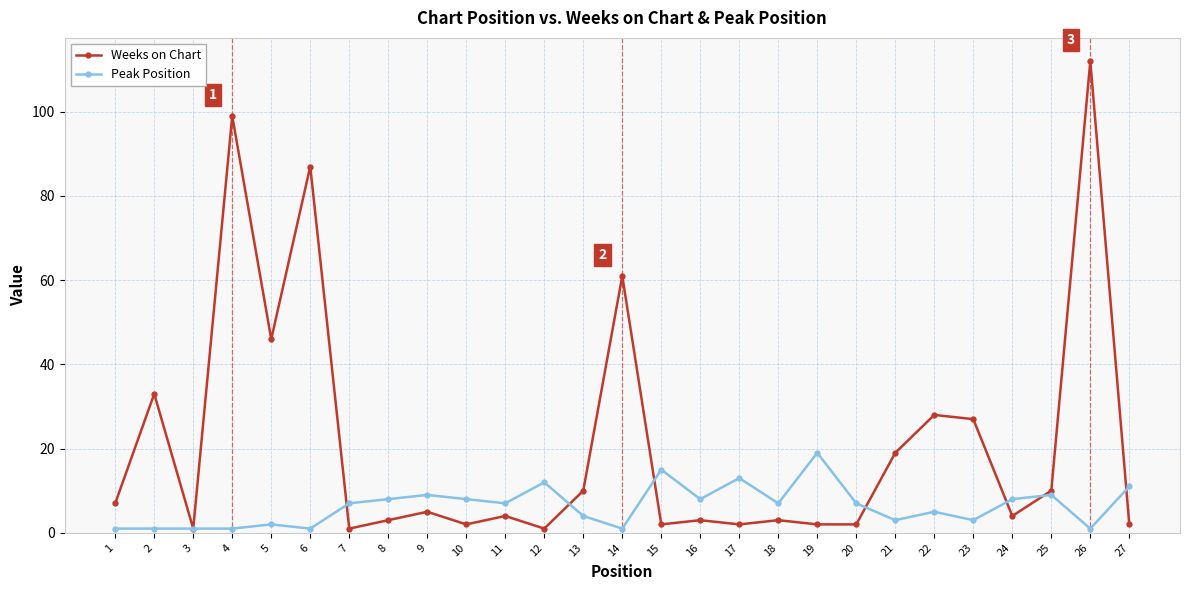

What is the greatest value displayed?

112